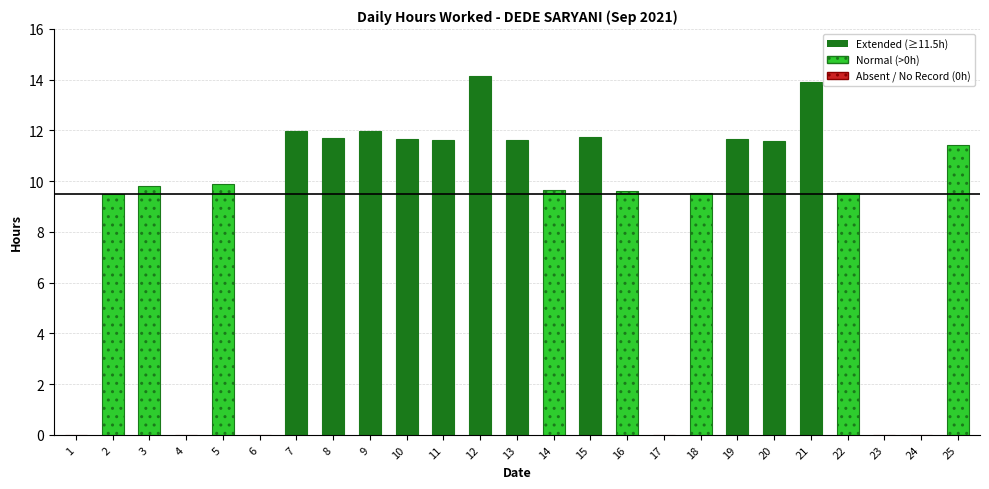

What is the change in value from 1 to 2?

+9.5